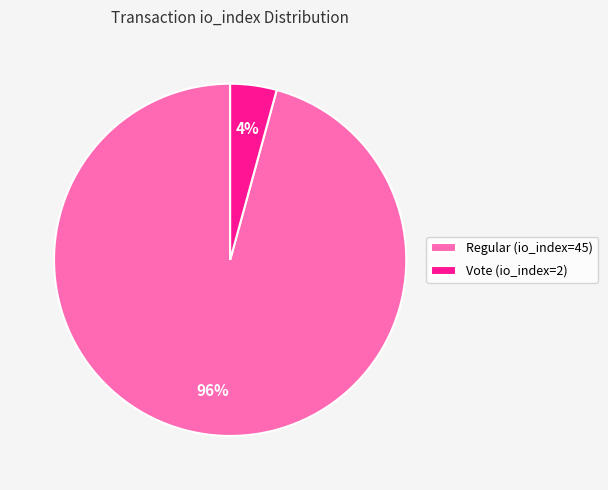

What percentage is the Regular (io_index=45) slice, to the nearest percent?

96%